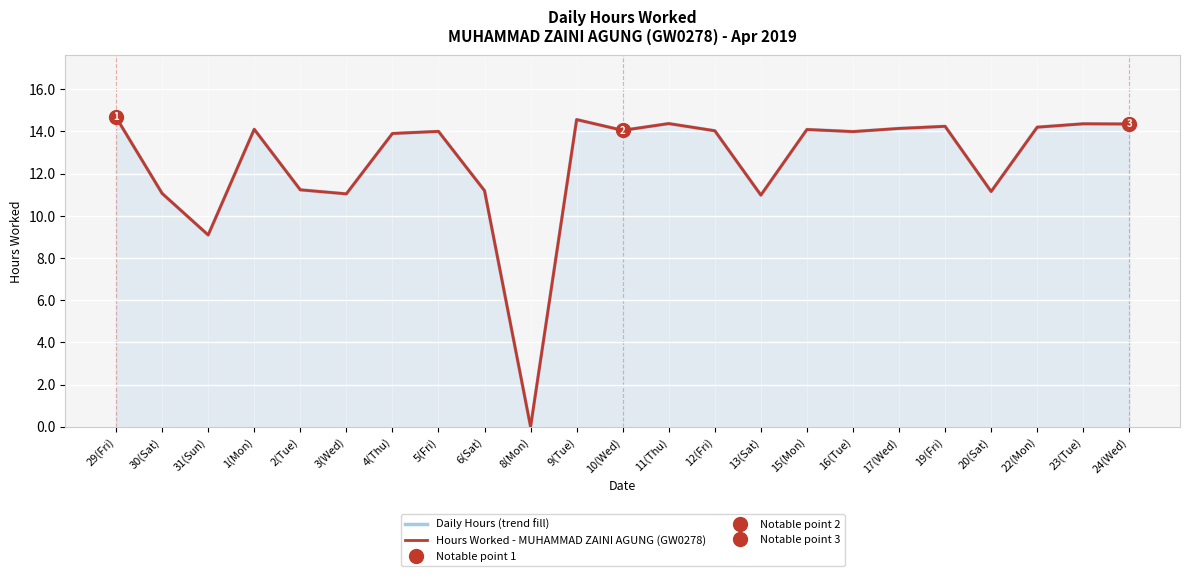

The Hours Worked - MUHAMMAD ZAINI AGUNG (GW0278) series shows 14.0 at 12(Fri). True or false?

True